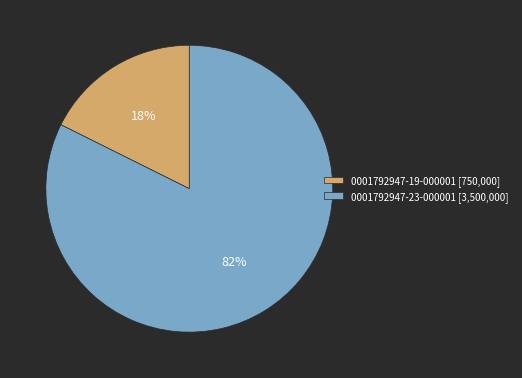

Is the sum of 0001792947-23-000001 [3,500,000] and 0001792947-19-000001 [750,000] greater than half?

Yes